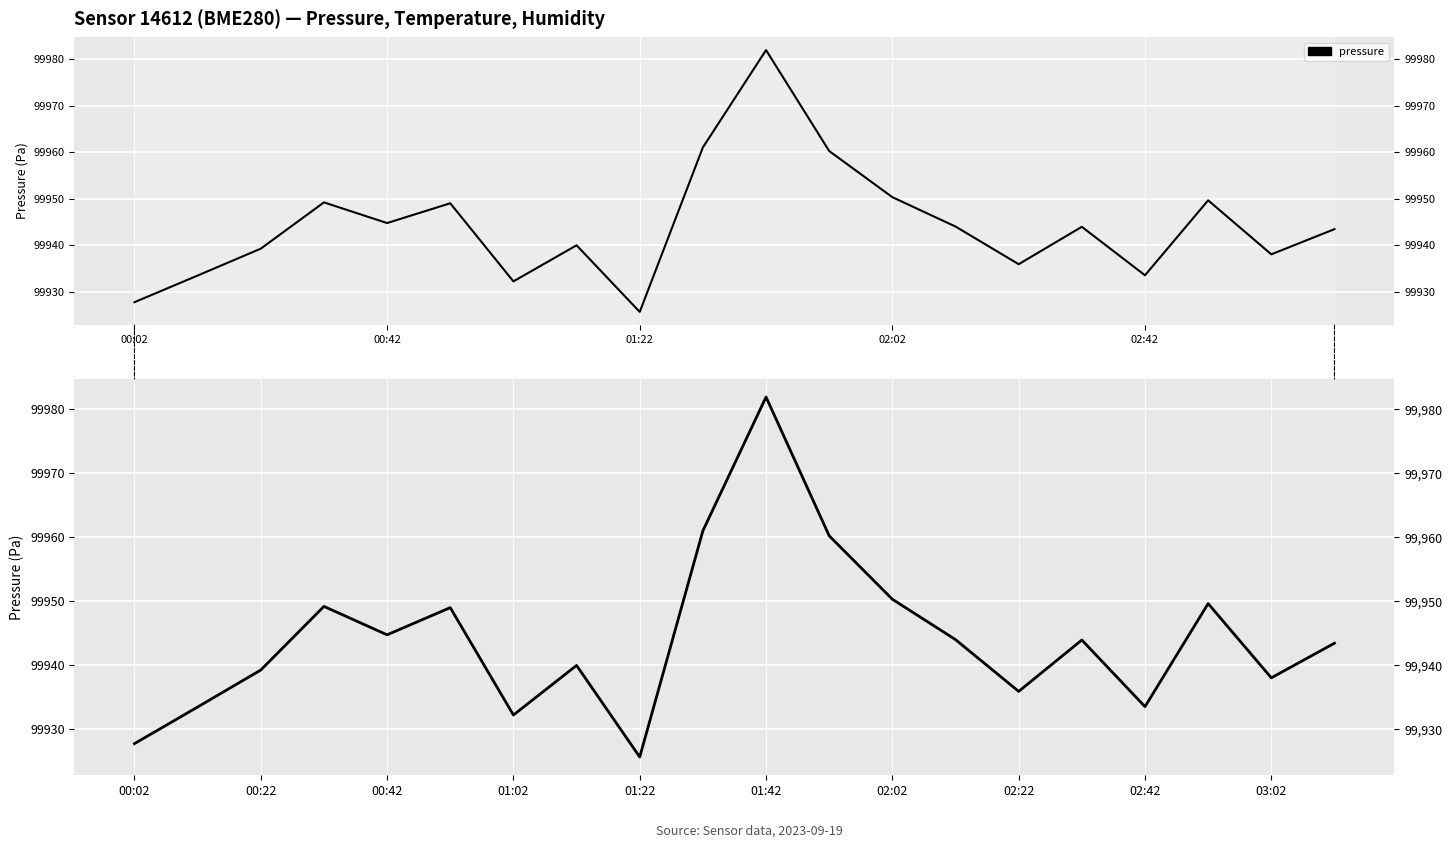

True or false: the data has more than 1 interior local peaks.

True